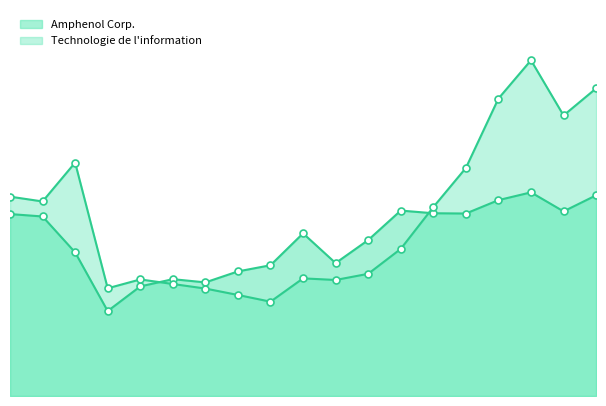

What value does the Technologie de l'information series have at 14?

8.5